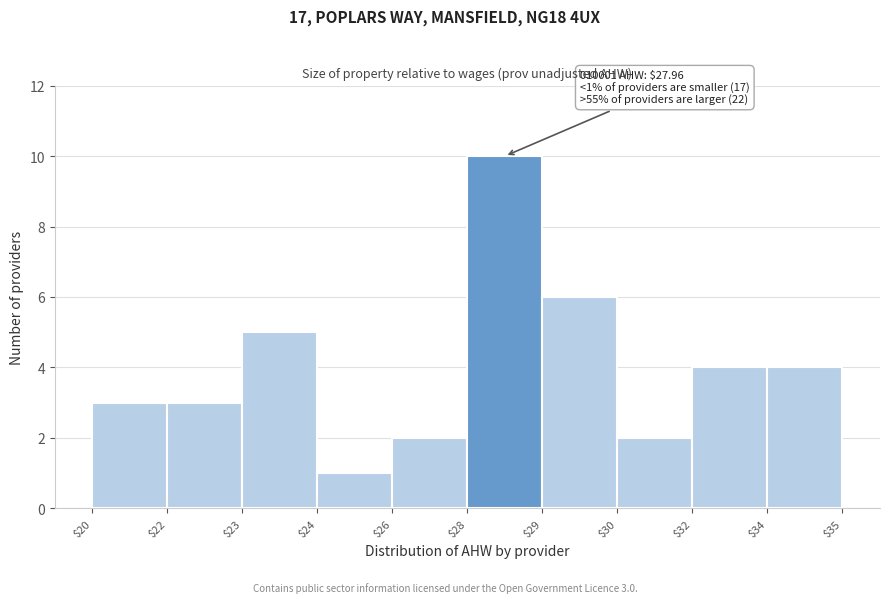

Reading left to right, extract all data points from this chart.

3	3	5	1	2	10	6	2	4	4